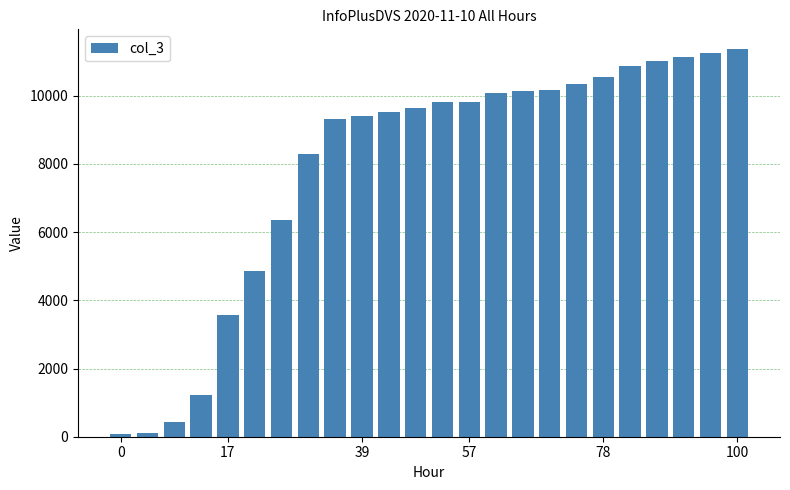

Are the bars horizontal?

No